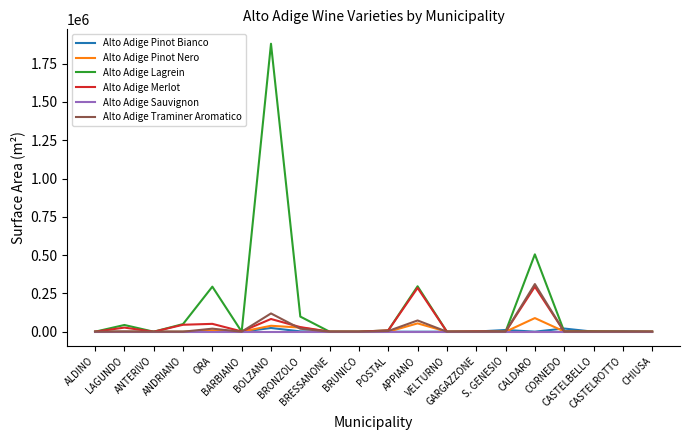

List the series in order of their peak value, lowest first.

Alto Adige Sauvignon, Alto Adige Pinot Bianco, Alto Adige Pinot Nero, Alto Adige Merlot, Alto Adige Traminer Aromatico, Alto Adige Lagrein